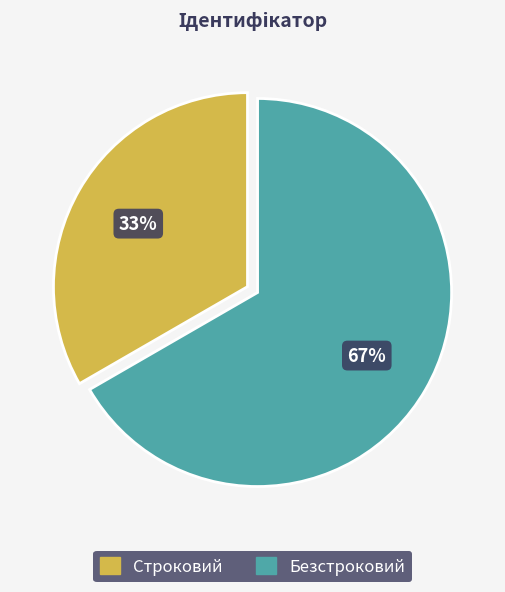

Is there a majority slice in this chart?

Yes